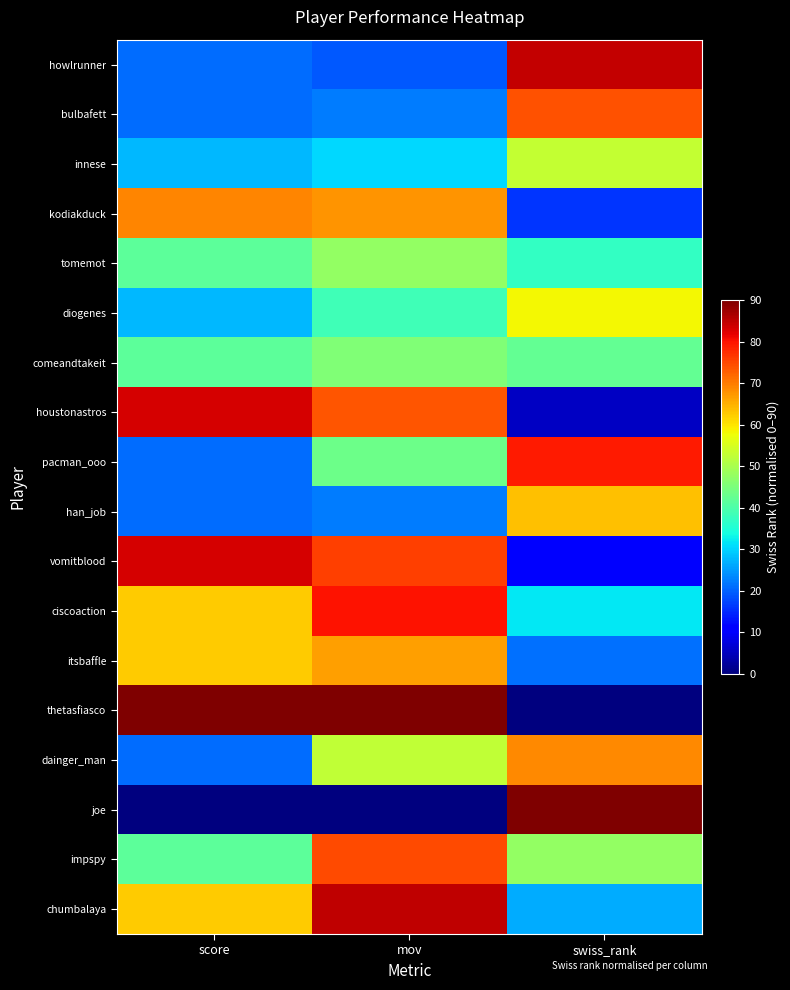

List the series in order of their peak value, lowest first.

comeandtakeit, tomemot, innese, diogenes, han_job, itsbaffle, dainger_man, kodiakduck, bulbafett, impspy, pacman_ooo, ciscoaction, houstonastros, vomitblood, howlrunner, chumbalaya, thetasfiasco, joe